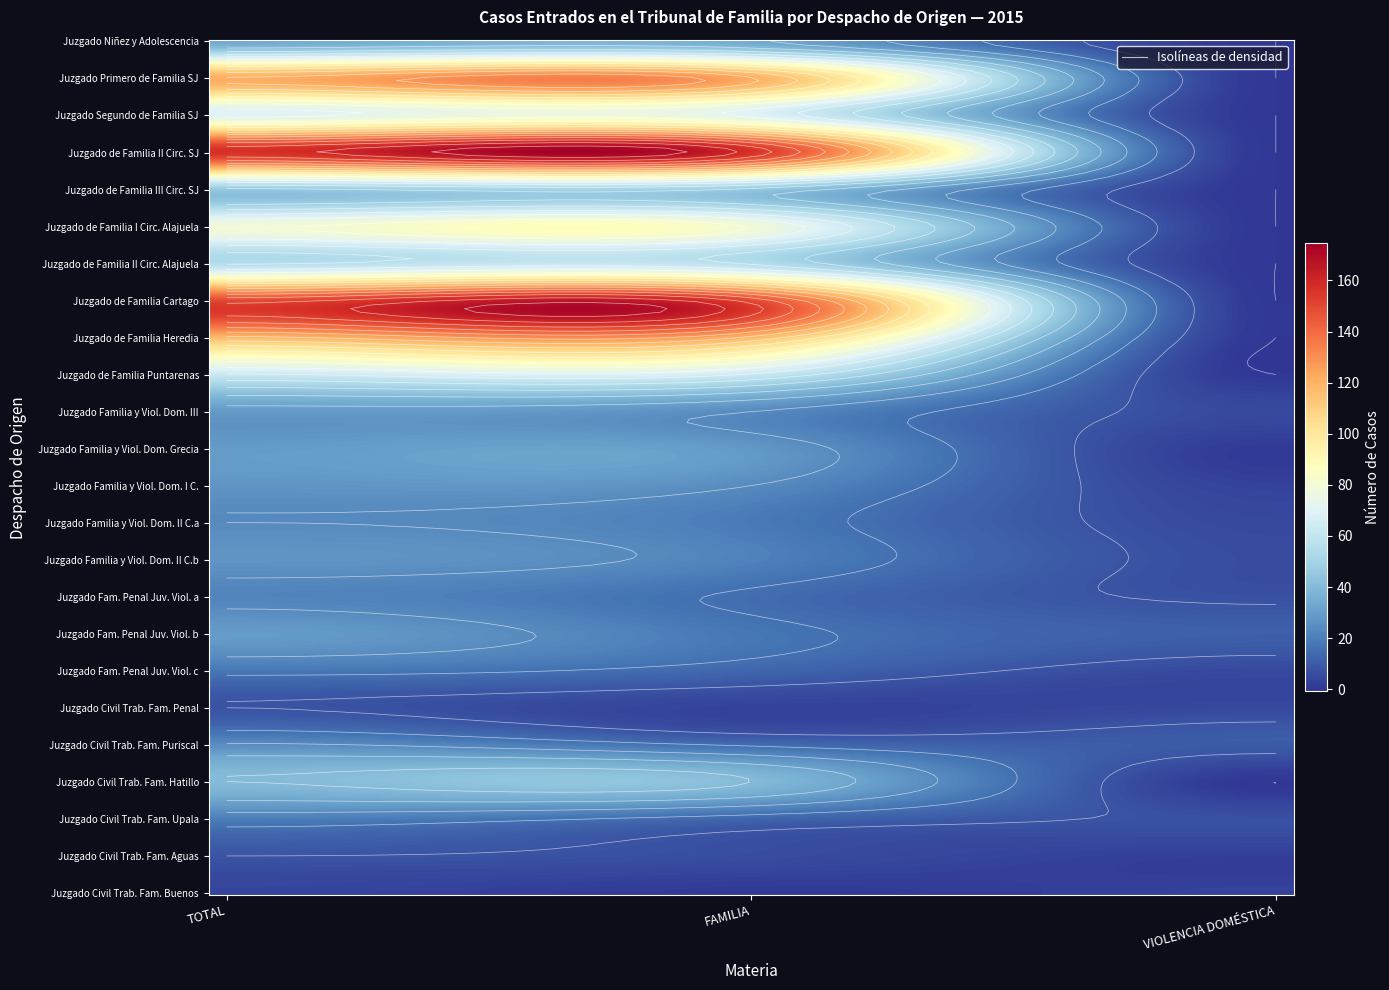

What is the average value of the Juzgado Civil Trab. Fam. Aguas series?

5